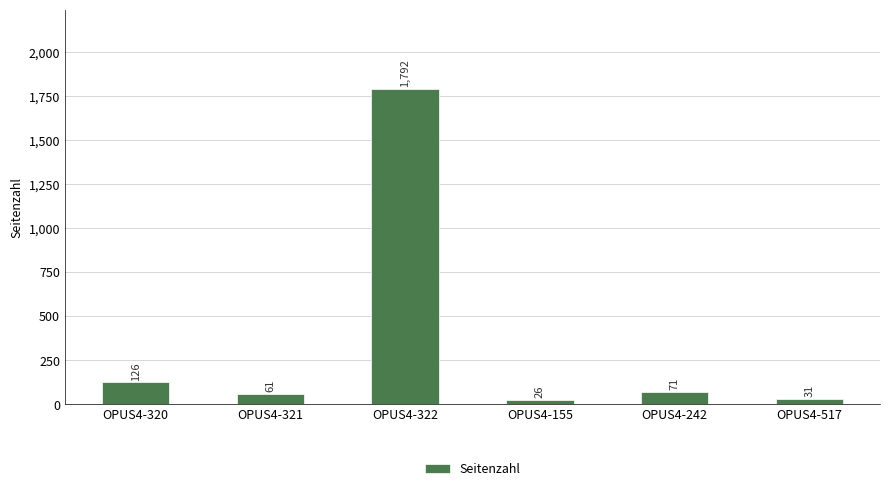

List the labels in order of value, smallest first.

OPUS4-155, OPUS4-517, OPUS4-321, OPUS4-242, OPUS4-320, OPUS4-322